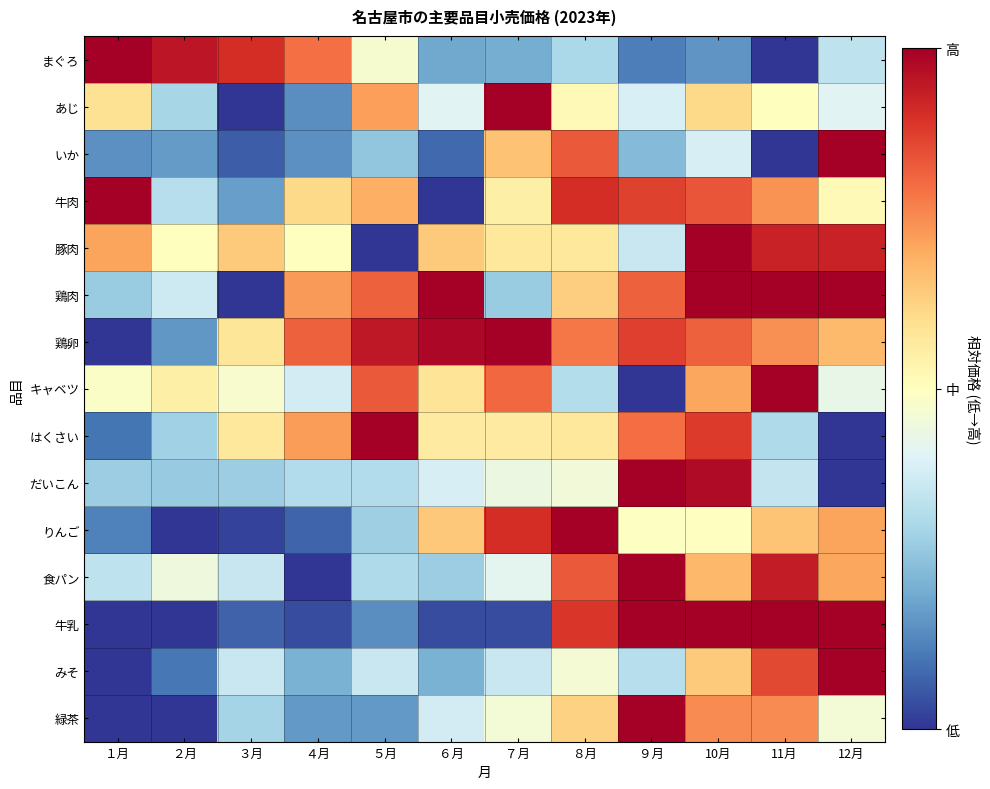

Reading right to left, list all the values displayed in this chart.

まぐろ: 12月=0.3	11月=0.0	10月=0.2	９月=0.1	８月=0.3	７月=0.2	６月=0.2	５月=0.5	４月=0.8	３月=0.9	２月=1.0	１月=1.0
あじ: 12月=0.4	11月=0.5	10月=0.6	９月=0.4	８月=0.5	７月=1.0	６月=0.4	５月=0.7	４月=0.1	３月=0.0	２月=0.3	１月=0.6
いか: 12月=1.0	11月=0.0	10月=0.4	９月=0.2	８月=0.8	７月=0.7	６月=0.1	５月=0.3	４月=0.1	３月=0.1	２月=0.2	１月=0.1
牛肉: 12月=0.5	11月=0.7	10月=0.8	９月=0.9	８月=0.9	７月=0.5	６月=0.0	５月=0.7	４月=0.6	３月=0.2	２月=0.3	１月=1.0
豚肉: 12月=0.9	11月=0.9	10月=1.0	９月=0.4	８月=0.6	７月=0.6	６月=0.6	５月=0.0	４月=0.5	３月=0.6	２月=0.5	１月=0.7
鶏肉: 12月=1.0	11月=1.0	10月=1.0	９月=0.8	８月=0.6	７月=0.3	６月=1.0	５月=0.8	４月=0.7	３月=0.0	２月=0.4	１月=0.3
鶏卵: 12月=0.7	11月=0.7	10月=0.8	９月=0.9	８月=0.8	７月=1.0	６月=1.0	５月=0.9	４月=0.8	３月=0.6	２月=0.2	１月=0.0
キャベツ: 12月=0.4	11月=1.0	10月=0.7	９月=0.0	８月=0.3	７月=0.8	６月=0.6	５月=0.8	４月=0.4	３月=0.5	２月=0.5	１月=0.5
はくさい: 12月=0.0	11月=0.3	10月=0.9	９月=0.8	８月=0.6	７月=0.6	６月=0.6	５月=1.0	４月=0.7	３月=0.6	２月=0.3	１月=0.1
だいこん: 12月=0.0	11月=0.3	10月=1.0	９月=1.0	８月=0.5	７月=0.4	６月=0.4	５月=0.3	４月=0.3	３月=0.3	２月=0.3	１月=0.3
りんご: 12月=0.7	11月=0.7	10月=0.5	９月=0.5	８月=1.0	７月=0.9	６月=0.6	５月=0.3	４月=0.1	３月=0.0	２月=0.0	１月=0.1
食パン: 12月=0.7	11月=0.9	10月=0.7	９月=1.0	８月=0.8	７月=0.4	６月=0.3	５月=0.3	４月=0.0	３月=0.4	２月=0.4	１月=0.3
牛乳: 12月=1.0	11月=1.0	10月=1.0	９月=1.0	８月=0.9	７月=0.0	６月=0.0	５月=0.1	４月=0.0	３月=0.1	２月=0.0	１月=0.0
みそ: 12月=1.0	11月=0.9	10月=0.6	９月=0.3	８月=0.5	７月=0.4	６月=0.2	５月=0.4	４月=0.2	３月=0.4	２月=0.1	１月=0.0
緑茶: 12月=0.5	11月=0.8	10月=0.8	９月=1.0	８月=0.6	７月=0.5	６月=0.4	５月=0.2	４月=0.2	３月=0.3	２月=0.0	１月=0.0